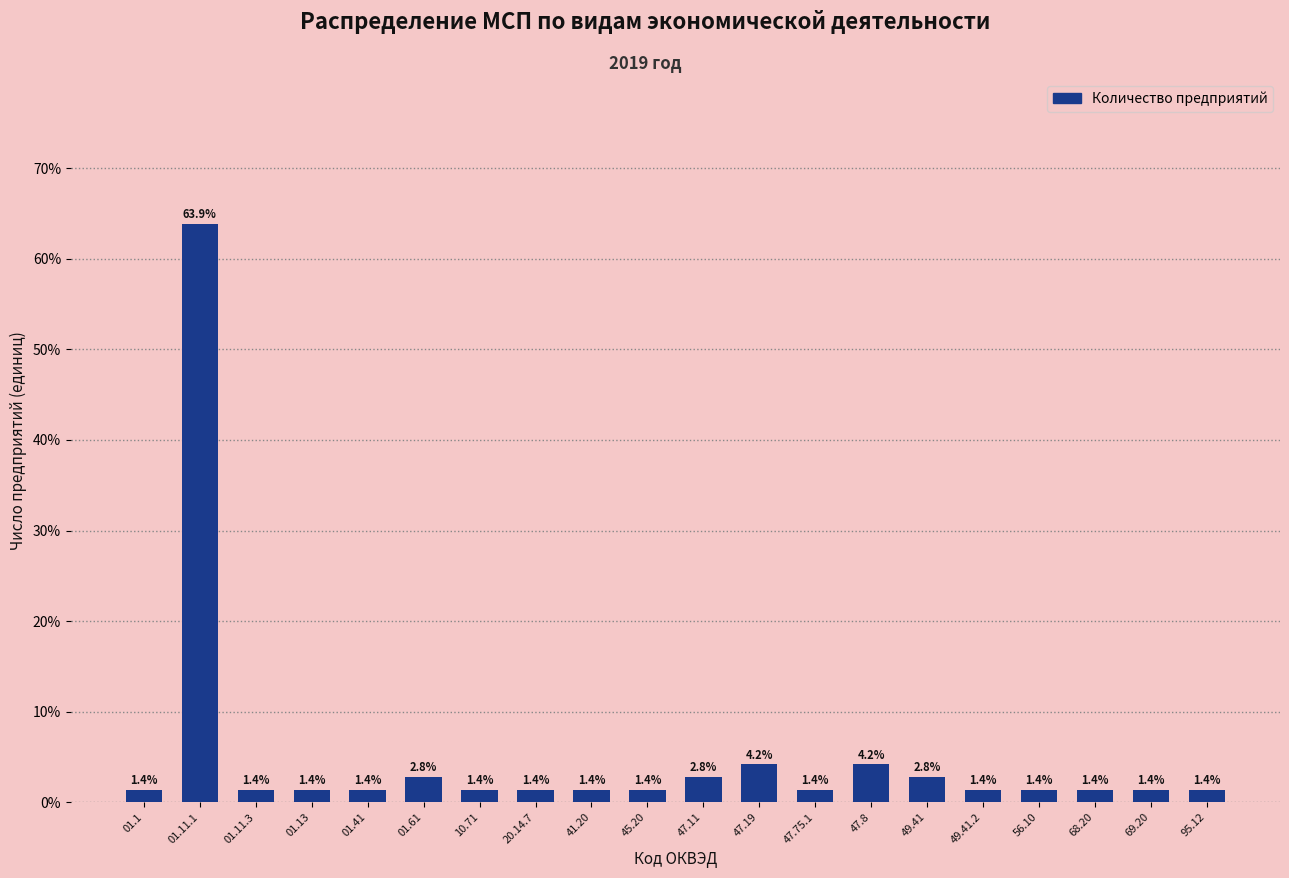

Reading left to right, extract all data points from this chart.

01.1=1.4	01.11.1=63.9	01.11.3=1.4	01.13=1.4	01.41=1.4	01.61=2.8	10.71=1.4	20.14.7=1.4	41.20=1.4	45.20=1.4	47.11=2.8	47.19=4.2	47.75.1=1.4	47.8=4.2	49.41=2.8	49.41.2=1.4	56.10=1.4	68.20=1.4	69.20=1.4	95.12=1.4